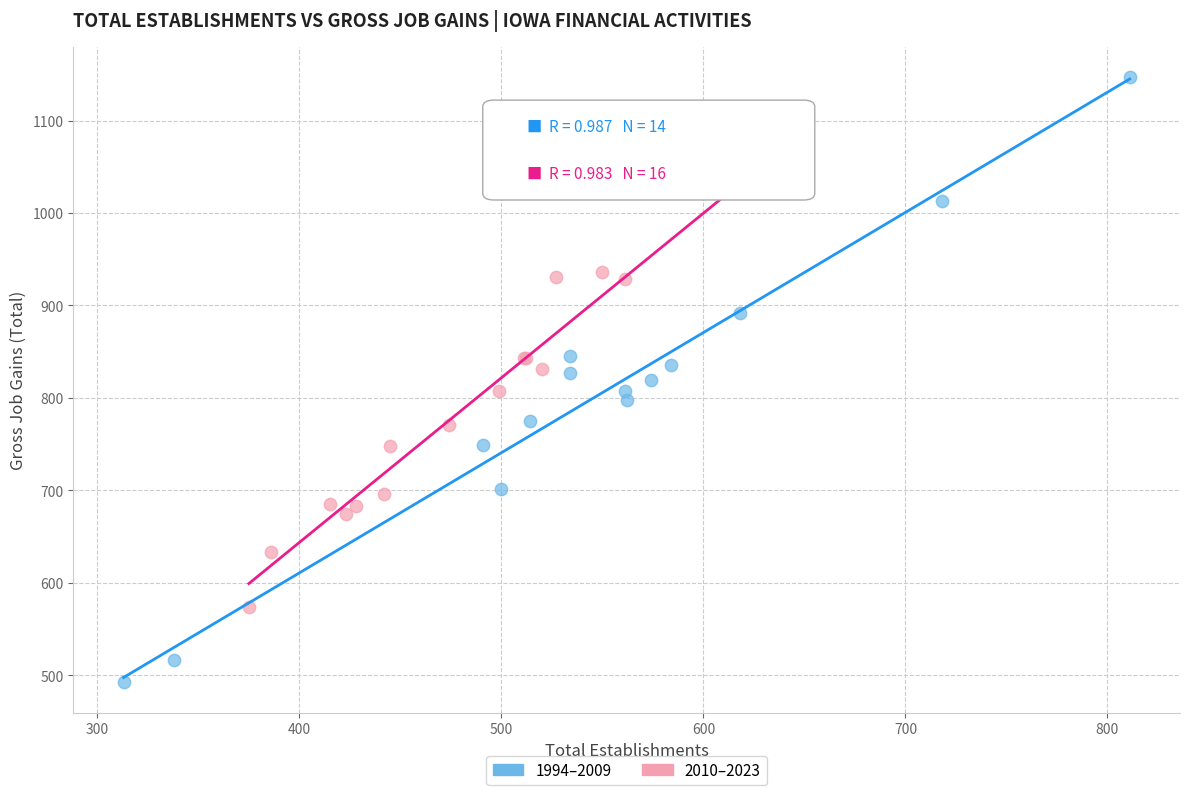

What are all the series names shown in the legend?

1994–2009, 2010–2023